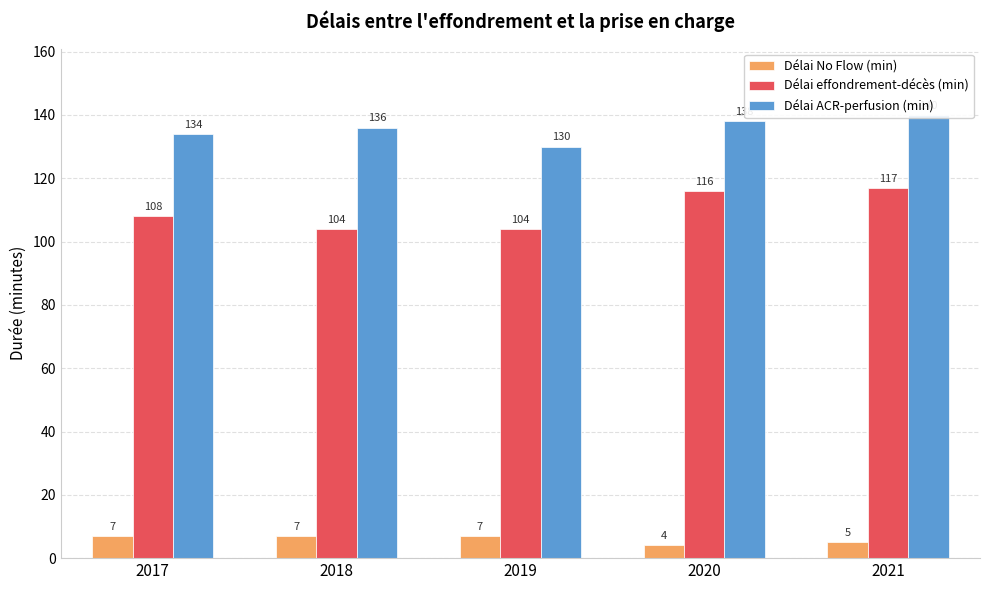

Between 2018 and 2019, which series saw the biggest shift?

Délai ACR-perfusion (min)